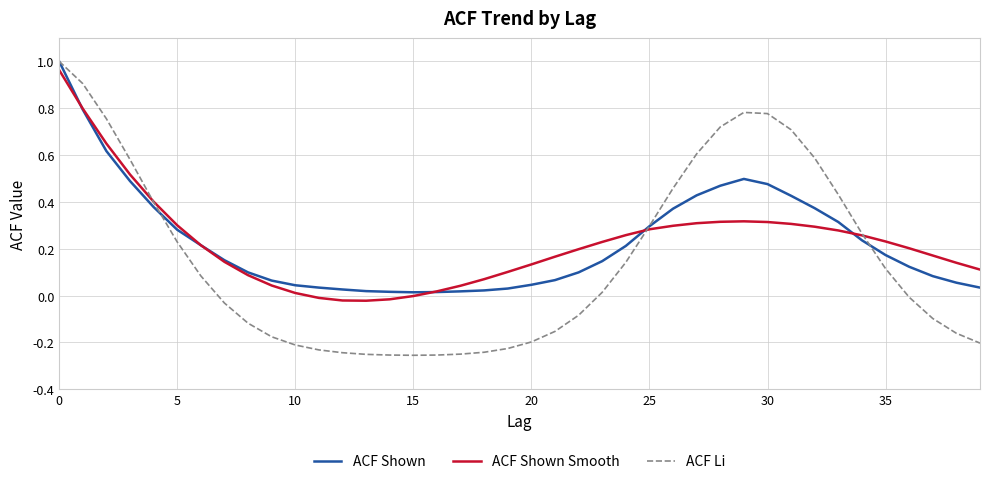

Which series has the widest spread of values?

ACF Li